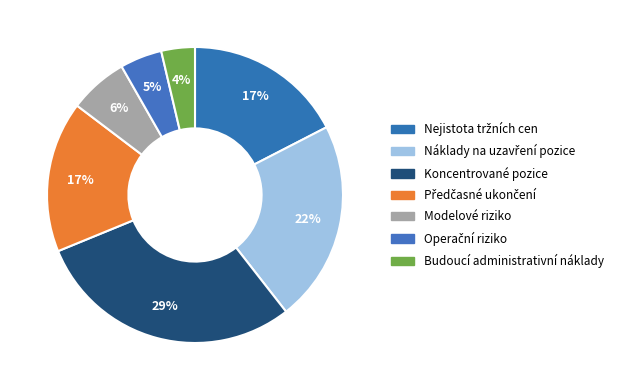

Approximately how many times larger is the value at Předčasné ukončení compared to Operační riziko?

3.6